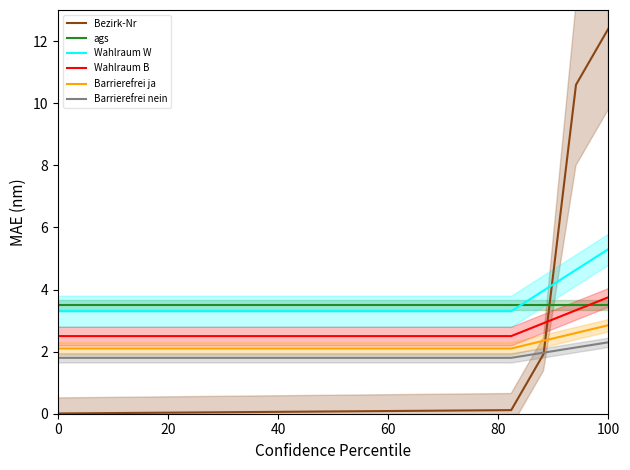

True or false: Barrierefrei ja and Wahlraum W cross at least once.

False